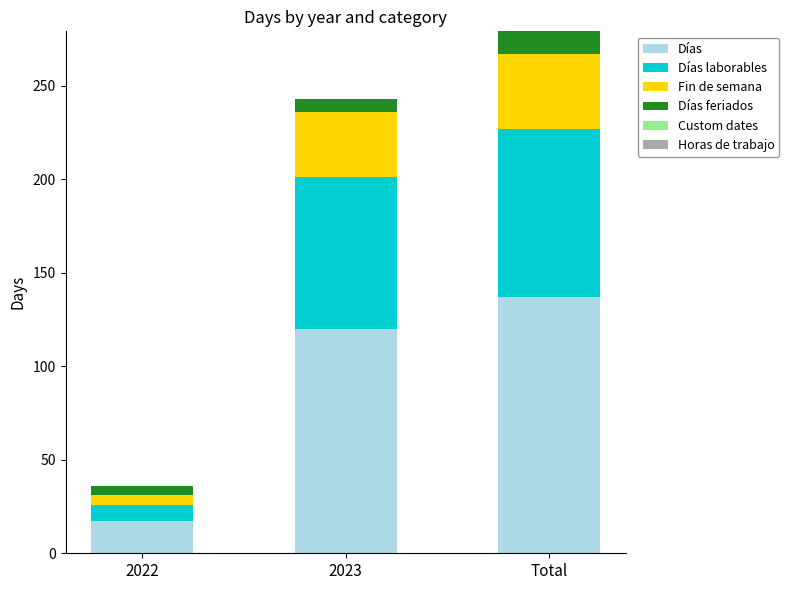

What is the average value of the Días series?

91